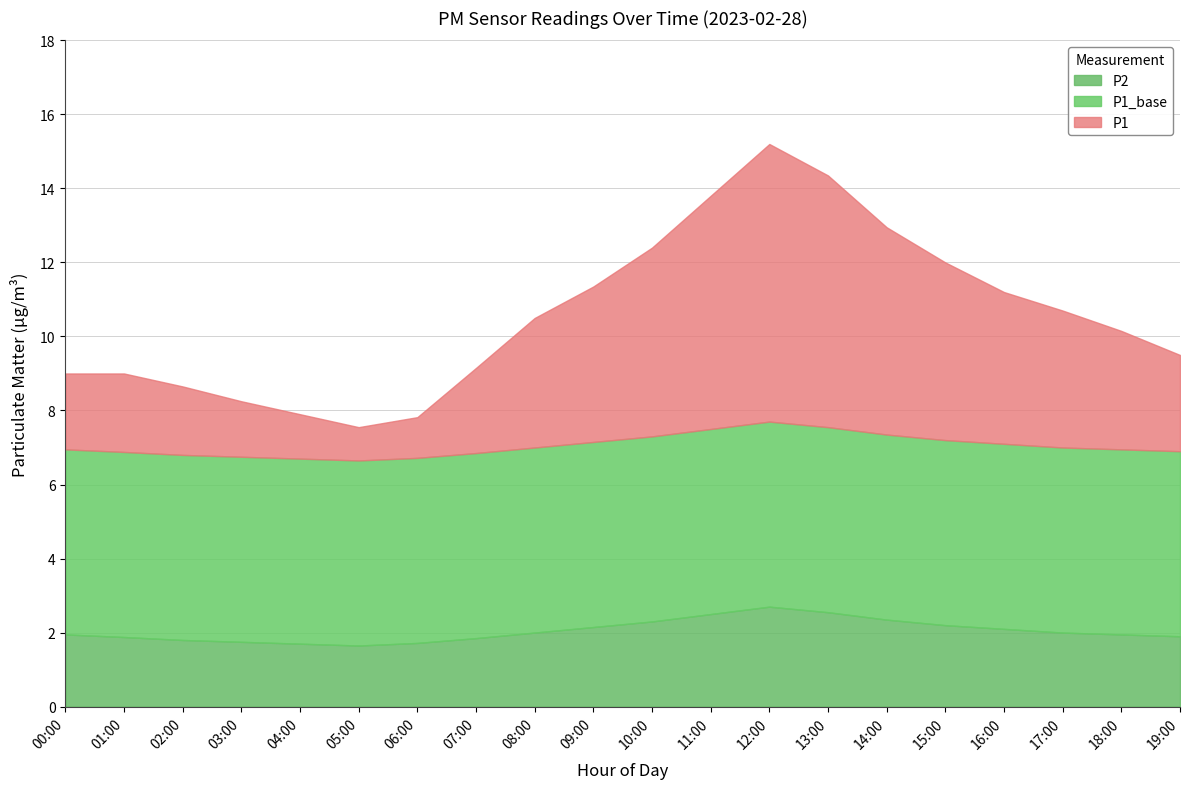

Reading right to left, extract all data points from this chart.

P1: 19:00=7.6	18:00=8.2	17:00=8.7	16:00=9.1	15:00=9.8	14:00=10.6	13:00=11.8	12:00=12.5	11:00=11.3	10:00=10.1	09:00=9.2	08:00=8.5	07:00=7.3	06:00=6.1	05:00=5.9	04:00=6.2	03:00=6.5	02:00=6.8	01:00=7.1	00:00=7.0
P2: 19:00=1.9	18:00=1.9	17:00=2.0	16:00=2.1	15:00=2.2	14:00=2.4	13:00=2.5	12:00=2.7	11:00=2.5	10:00=2.3	09:00=2.1	08:00=2.0	07:00=1.9	06:00=1.7	05:00=1.6	04:00=1.7	03:00=1.8	02:00=1.8	01:00=1.9	00:00=1.9
P1_base: 19:00=5.0	18:00=5.0	17:00=5.0	16:00=5.0	15:00=5.0	14:00=5.0	13:00=5.0	12:00=5.0	11:00=5.0	10:00=5.0	09:00=5.0	08:00=5.0	07:00=5.0	06:00=5.0	05:00=5.0	04:00=5.0	03:00=5.0	02:00=5.0	01:00=5.0	00:00=5.0